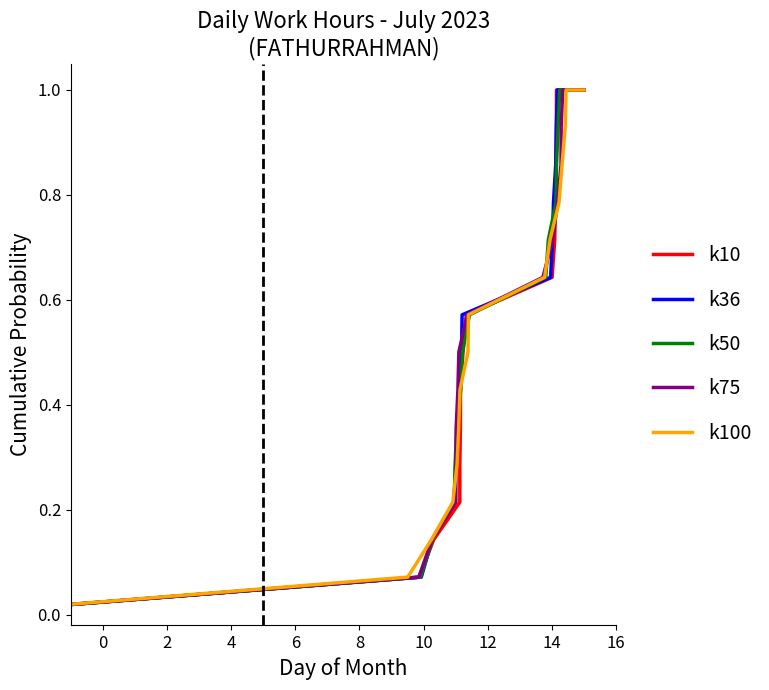

What is the sum of all k50 values?

8.5